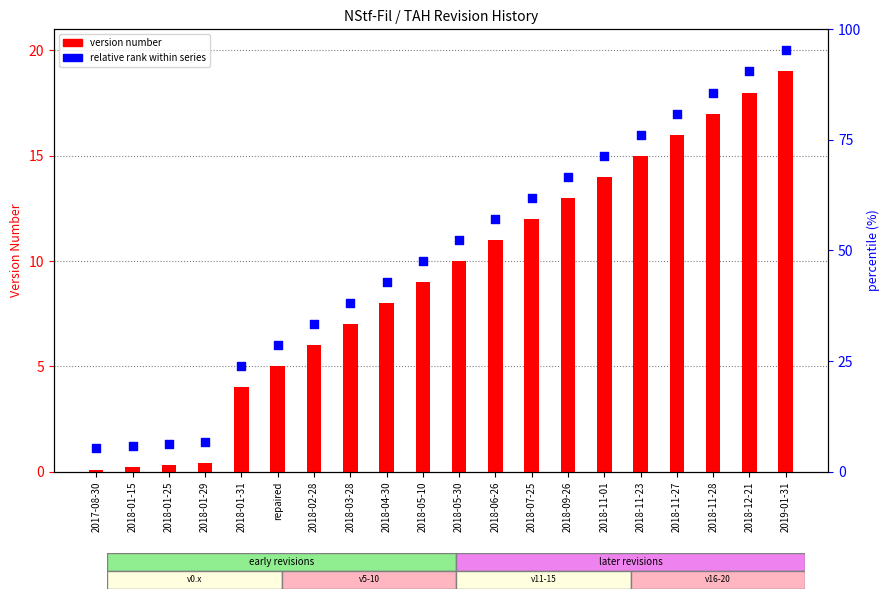

At which category is the sum across all series the highest?

2019-01-31